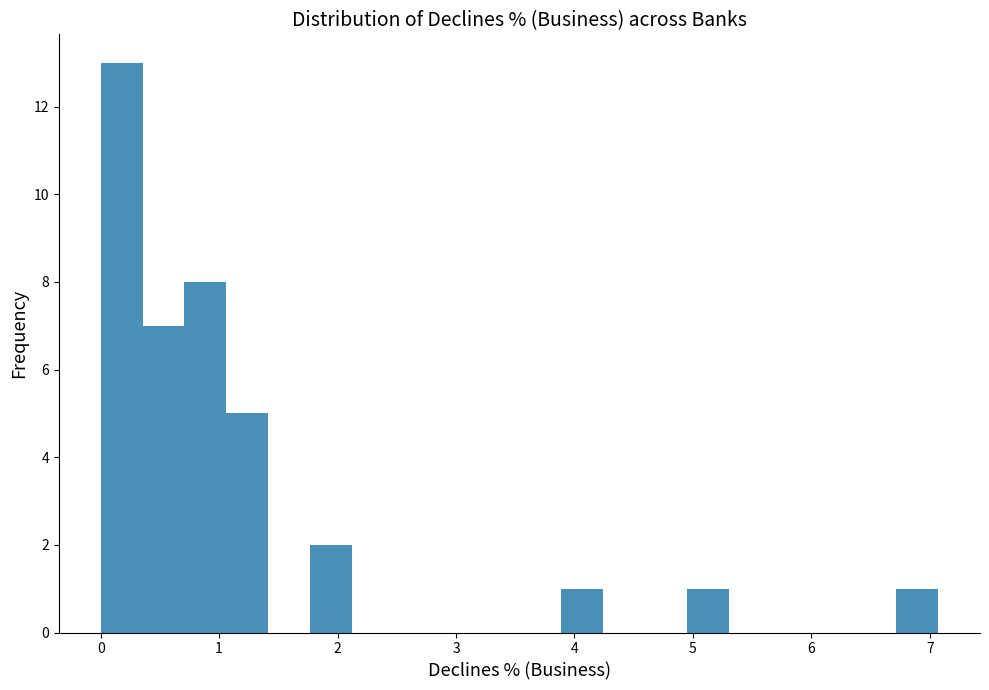

Read against the x-axis, roughly where is the centre of the tallest bar?

0.2